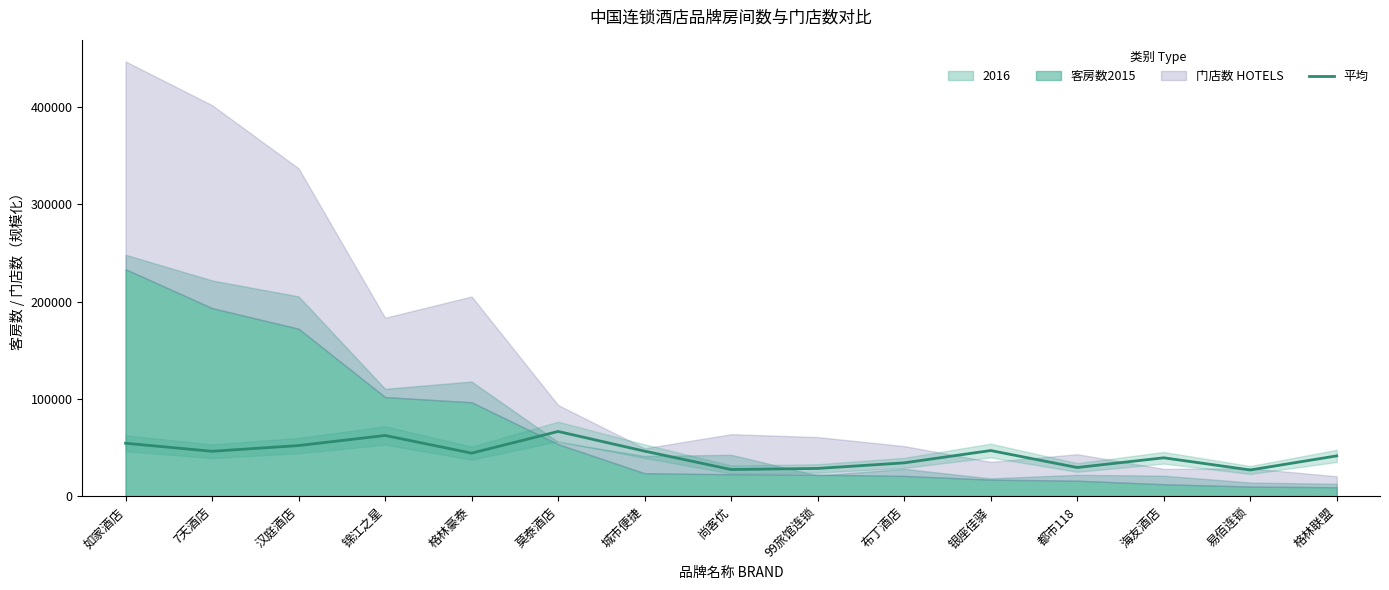

What is the sum of all values?

650425